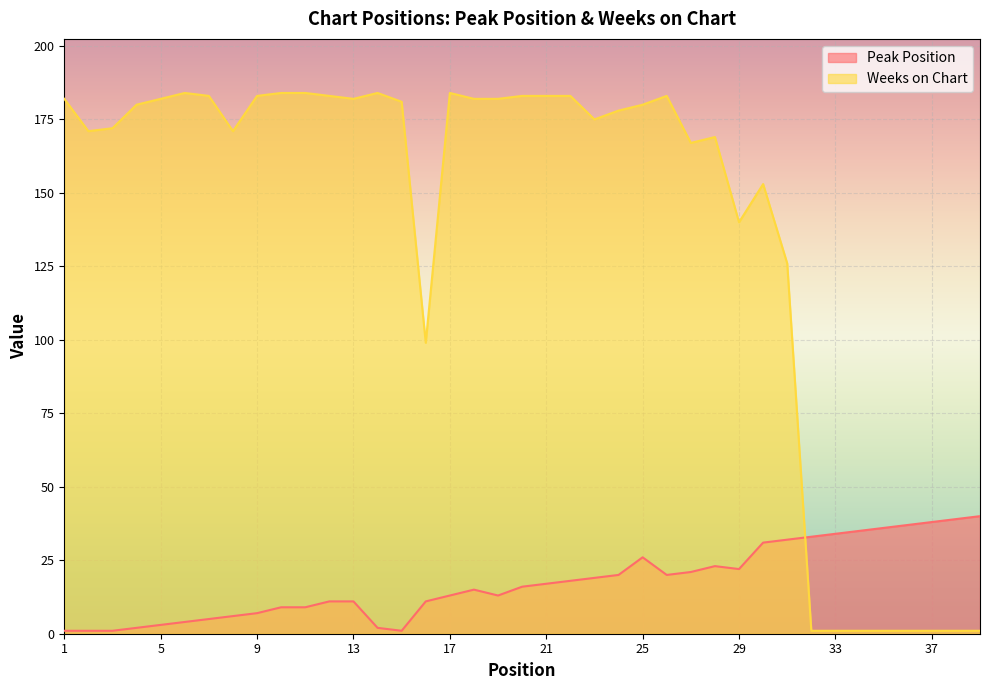

True or false: Peak Position and Weeks on Chart intersect in this chart.

True